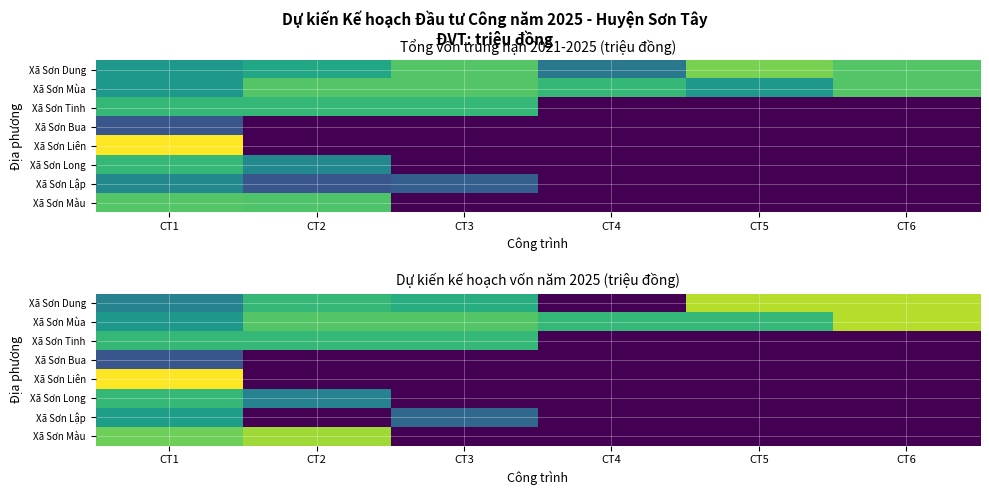

The value of Xã Sơn Bua at CT6 is 0. True or false?

True